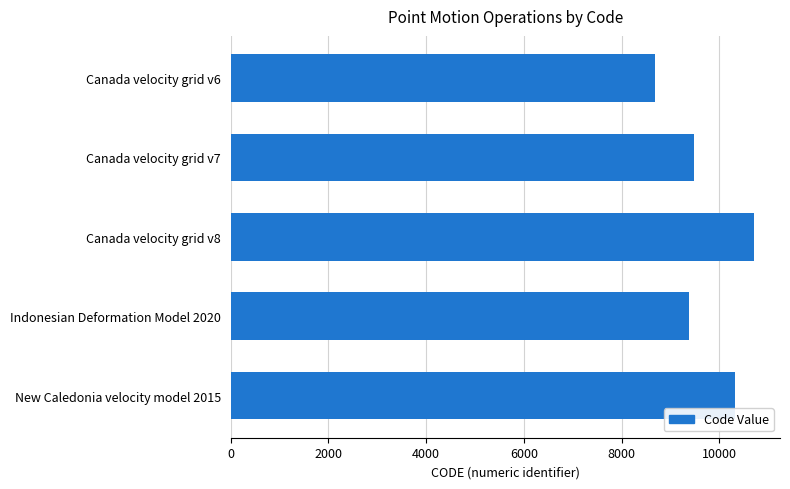

What is the change in value from Canada velocity grid v8 to Indonesian Deformation Model 2020?

-1332